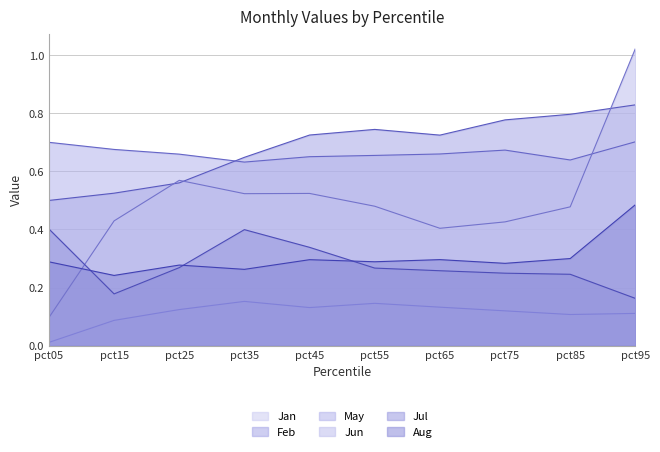

Reading left to right, transcribe all the data shown in this chart.

Jan: 0.0	0.1	0.1	0.2	0.1	0.1	0.1	0.1	0.1	0.1
Feb: 0.5	0.5	0.6	0.6	0.7	0.7	0.7	0.8	0.8	0.8
May: 0.7	0.7	0.7	0.6	0.7	0.7	0.7	0.7	0.6	0.7
Jun: 0.1	0.4	0.6	0.5	0.5	0.5	0.4	0.4	0.5	1.0
Jul: 0.4	0.2	0.3	0.4	0.3	0.3	0.3	0.2	0.2	0.2
Aug: 0.3	0.2	0.3	0.3	0.3	0.3	0.3	0.3	0.3	0.5